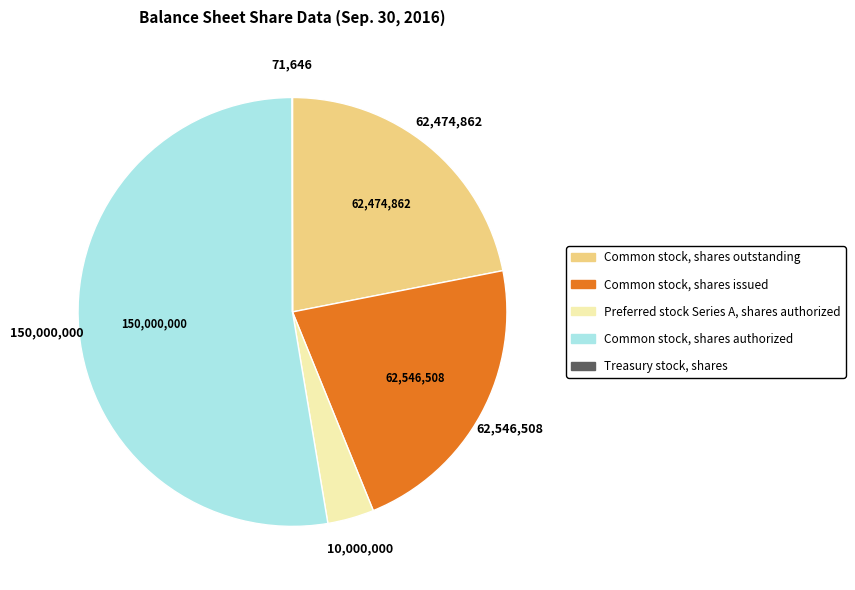

Which has a higher value, Preferred stock Series A, shares authorized or Common stock, shares outstanding?

Common stock, shares outstanding